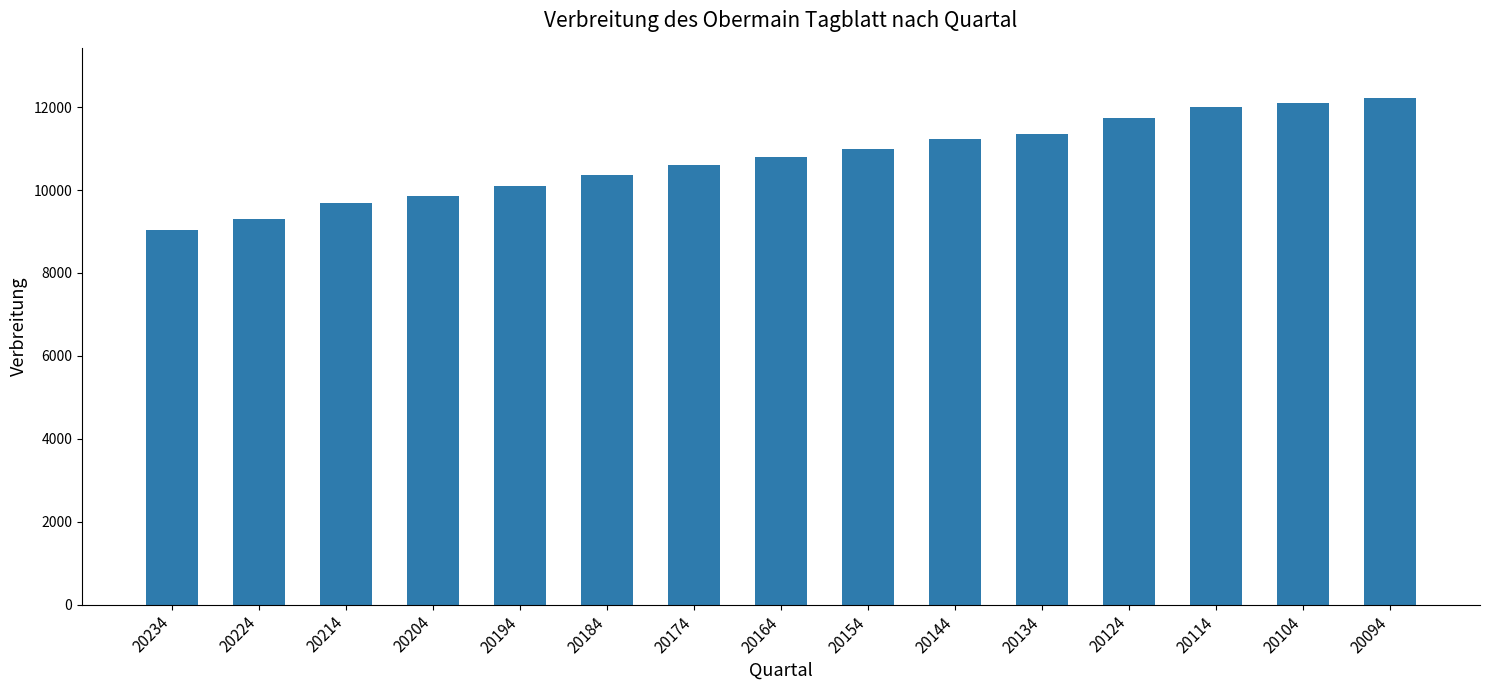

What is the smallest value displayed?

9033